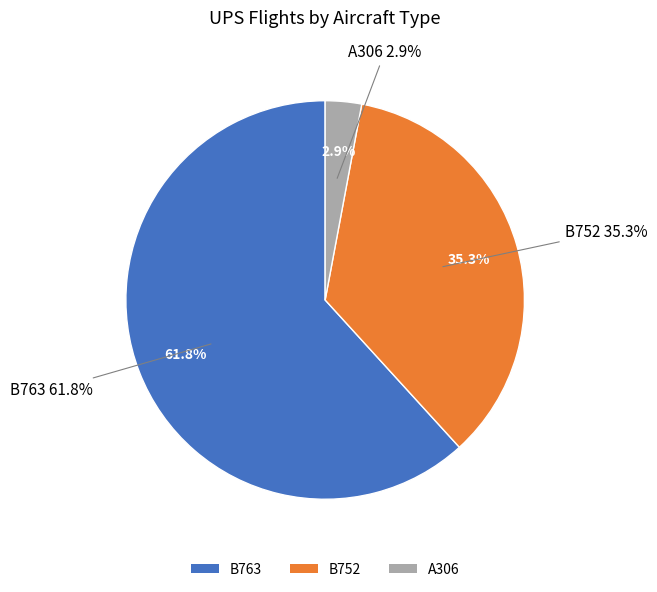

What percentage is the B763 slice, to the nearest percent?

62%